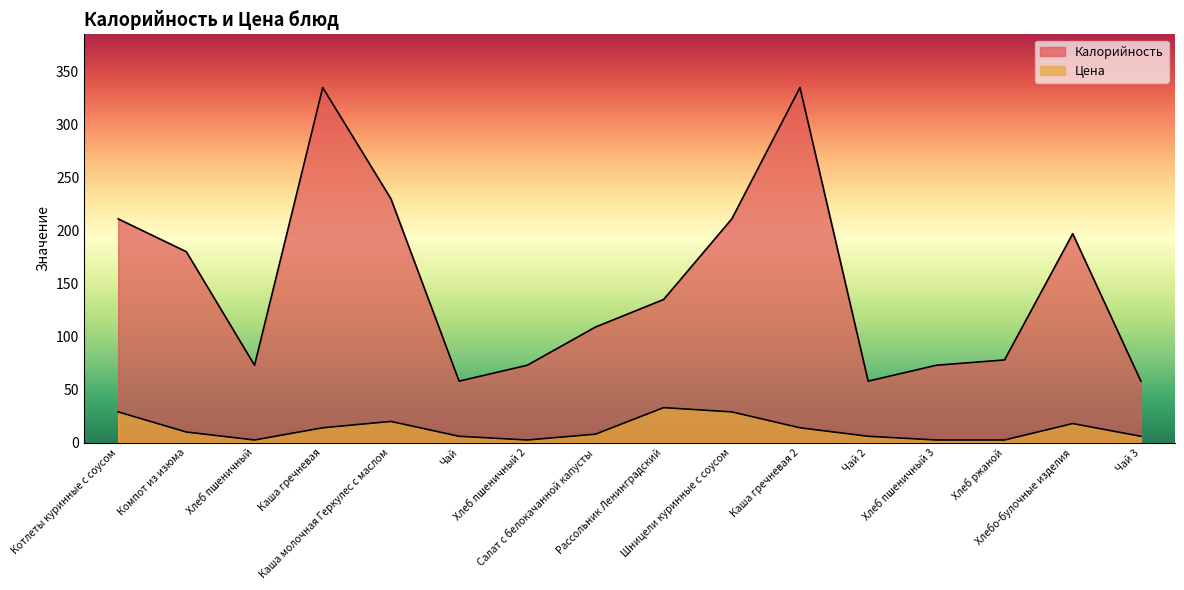

The value of Калорийность at Хлеб ржаной is 31.0. True or false?

False